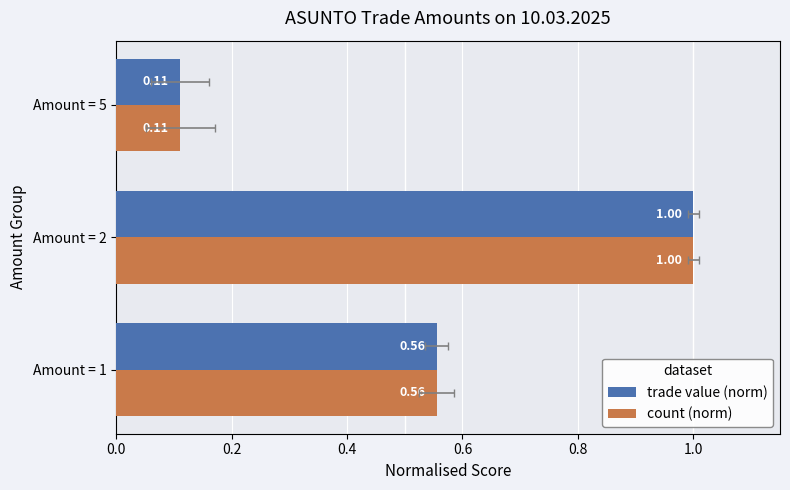

Which series has the largest total across all categories?

trade value (norm)